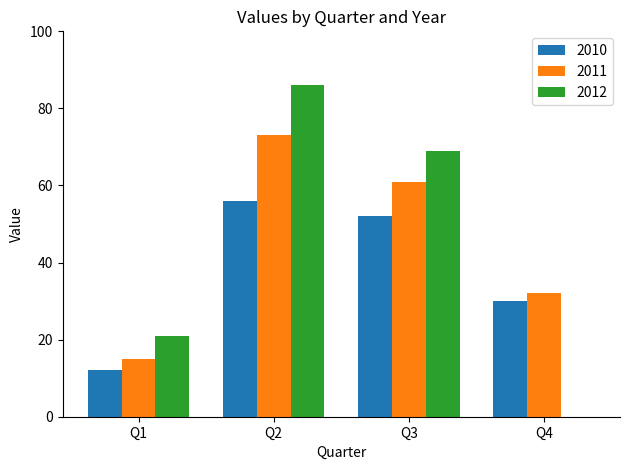

Count the number of categories in the chart.

4